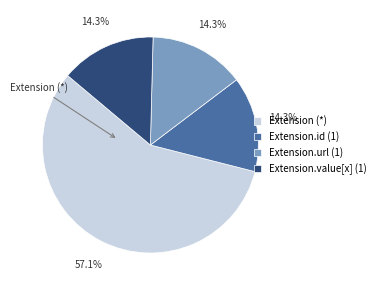

Do Extension.id (1) and Extension.value[x] (1) together represent more than half of the pie?

No